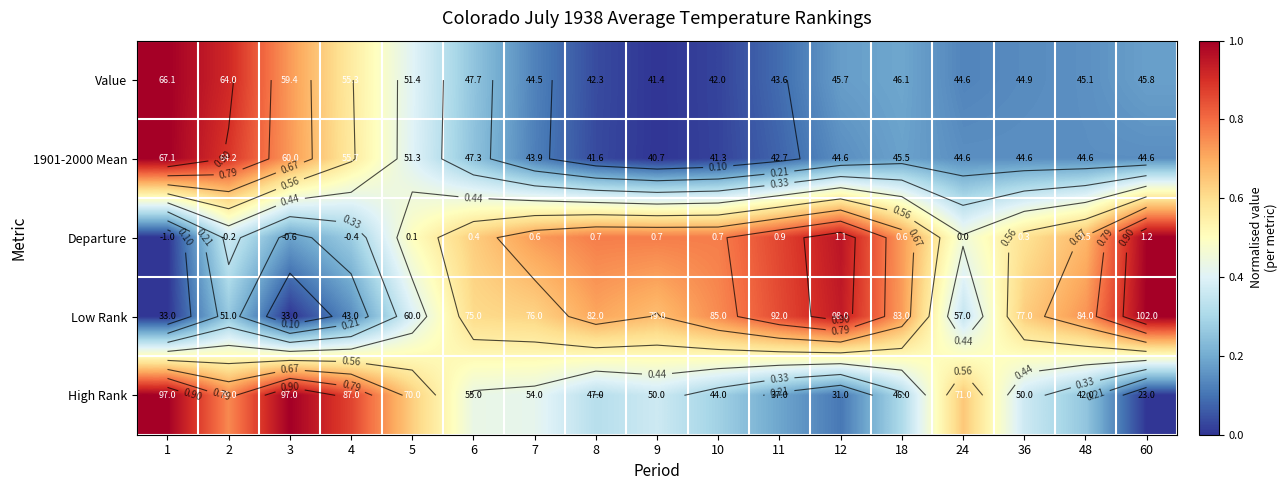

Rank the categories by 1901-2000 Mean value from lowest to highest.

9, 10, 8, 11, 7, 12, 24, 36, 48, 60, 18, 6, 5, 4, 3, 2, 1